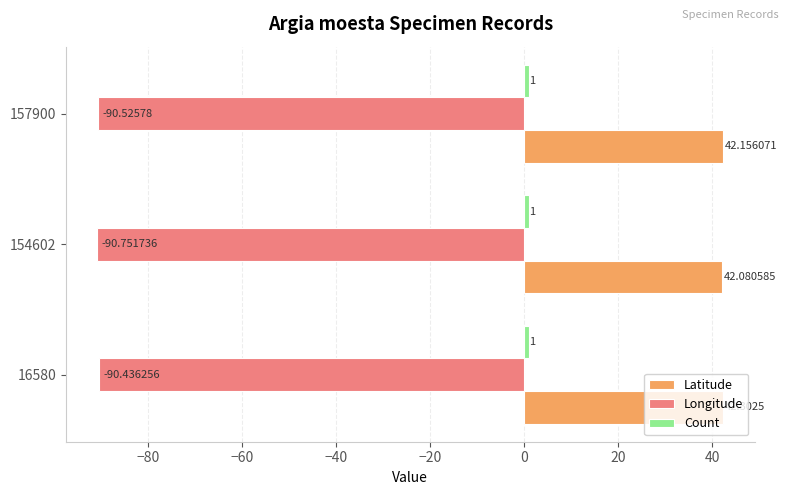

At which label does Longitude reach its peak?

16580